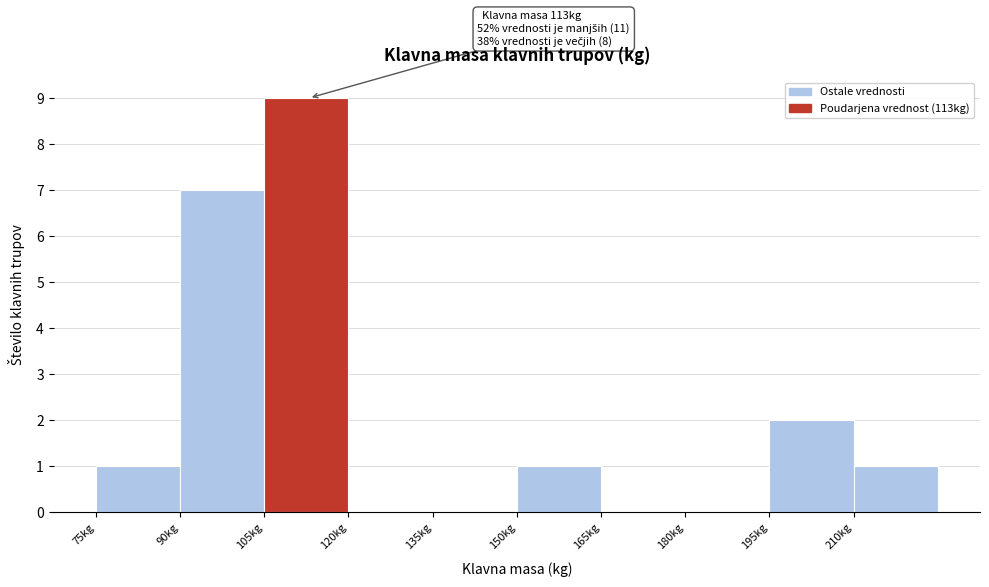

Over which range of the x-axis is the bar tallest?

105 to 120